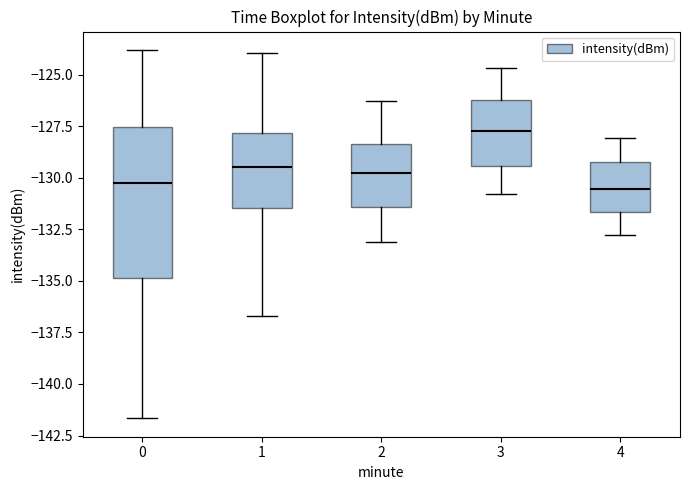

Reading left to right, read every box against the y-axis: the position of its median line, the range the box covers, and the ends of its whiskers. The values are not printed on the chart, so give them approximately, as read against the axis.

0: median -130.0, box -135.0 to -127.5, whiskers -141.5 to -124.0
1: median -129.5, box -131.5 to -128.0, whiskers -136.5 to -124.0
2: median -129.5, box -131.5 to -128.5, whiskers -133.0 to -126.5
3: median -127.5, box -129.5 to -126.0, whiskers -131.0 to -124.5
4: median -130.5, box -131.5 to -129.0, whiskers -133.0 to -128.0